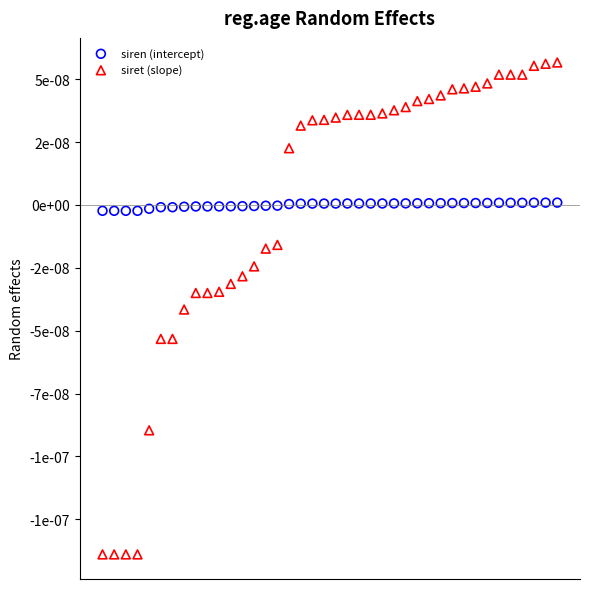

Which series reaches the maximum Y coordinate?

siret (slope)